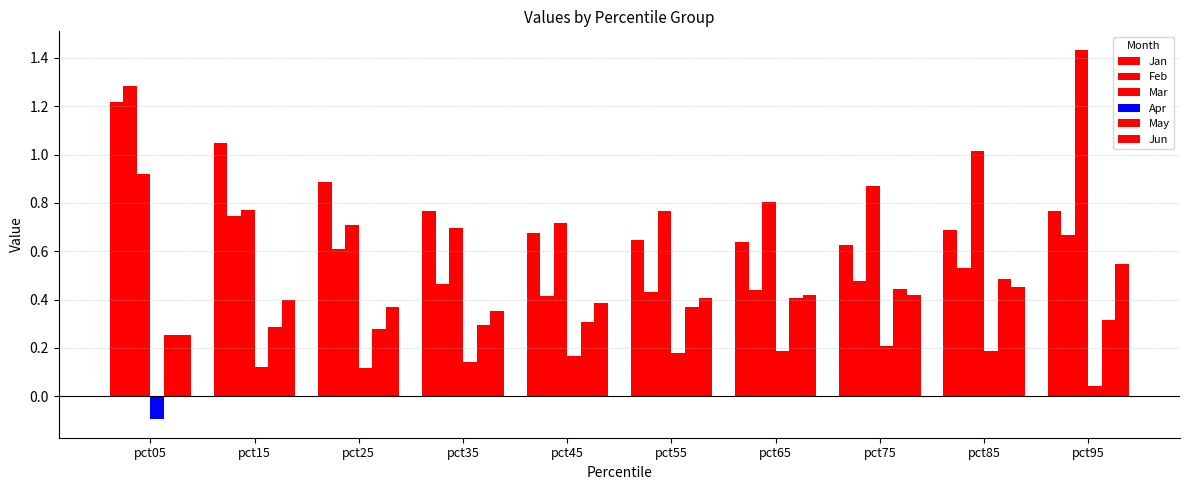

Which series changed the most between pct25 and pct65?

Jan